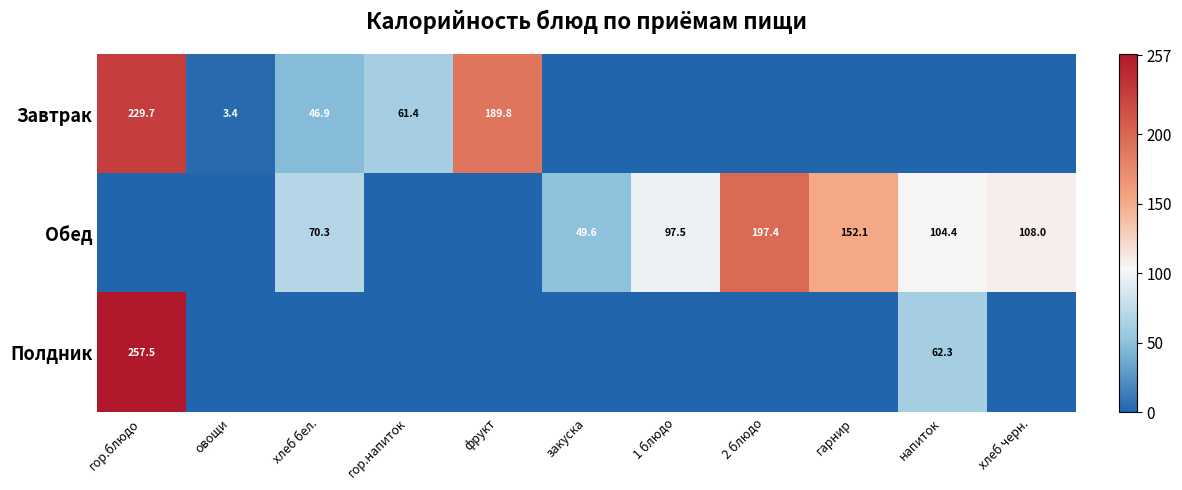

The Полдник series shows 98.7 at напиток. True or false?

False